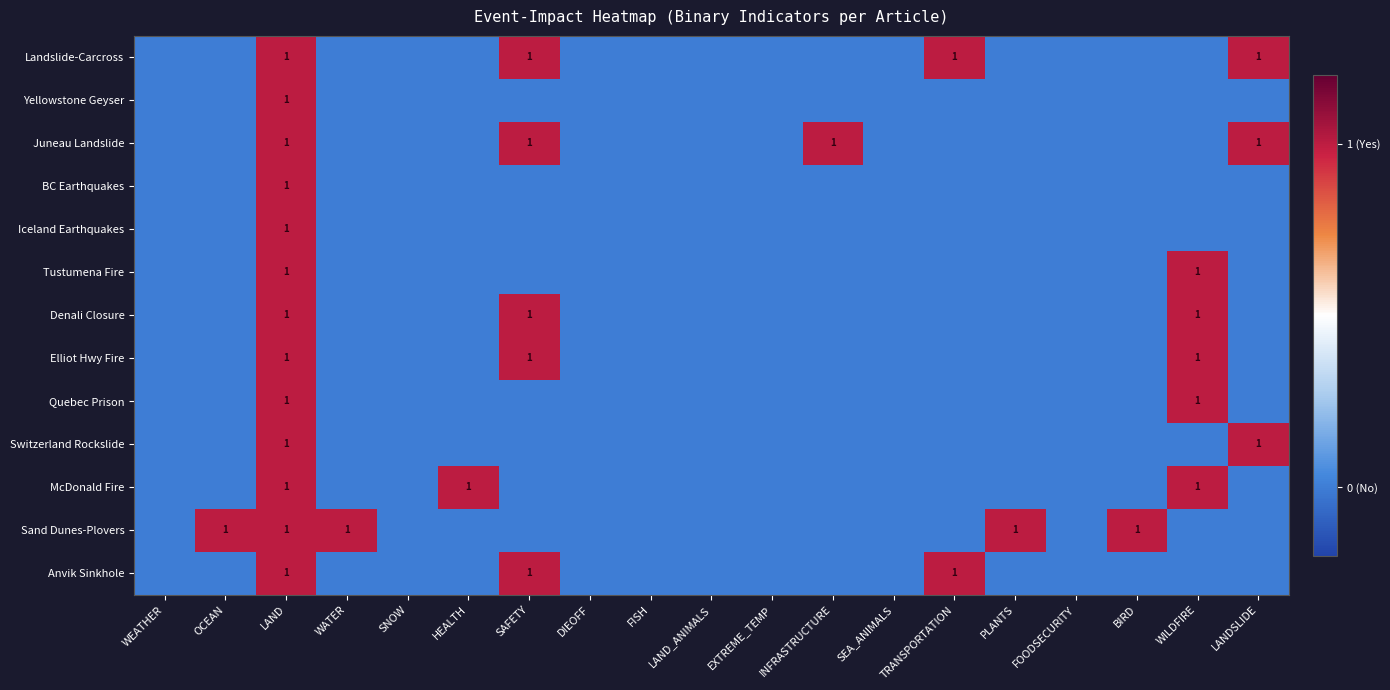

At how many categories does at least one series exceed 0?

11